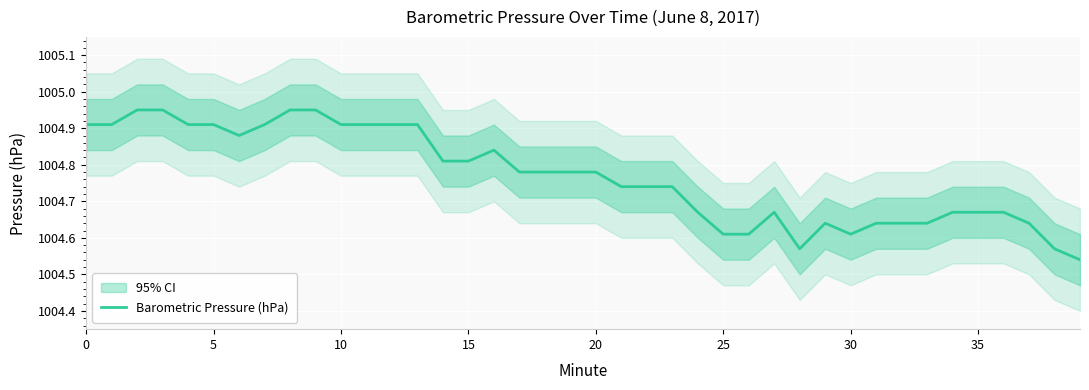

What is the ratio of the value at 33 to the value at 25?

1.0